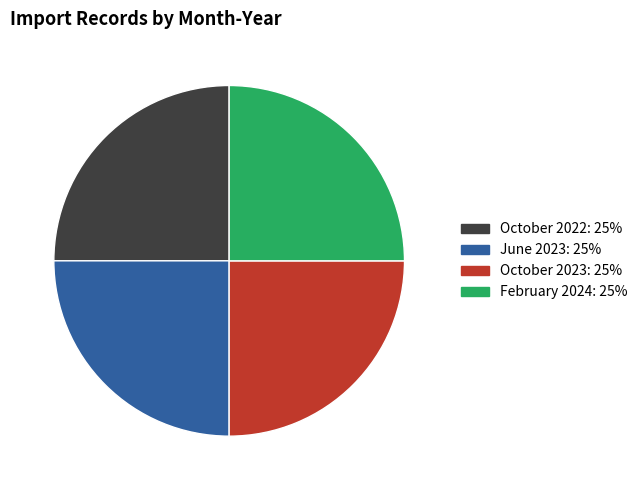

What is the ratio of the value at February 2024 to the value at October 2023?

1.0